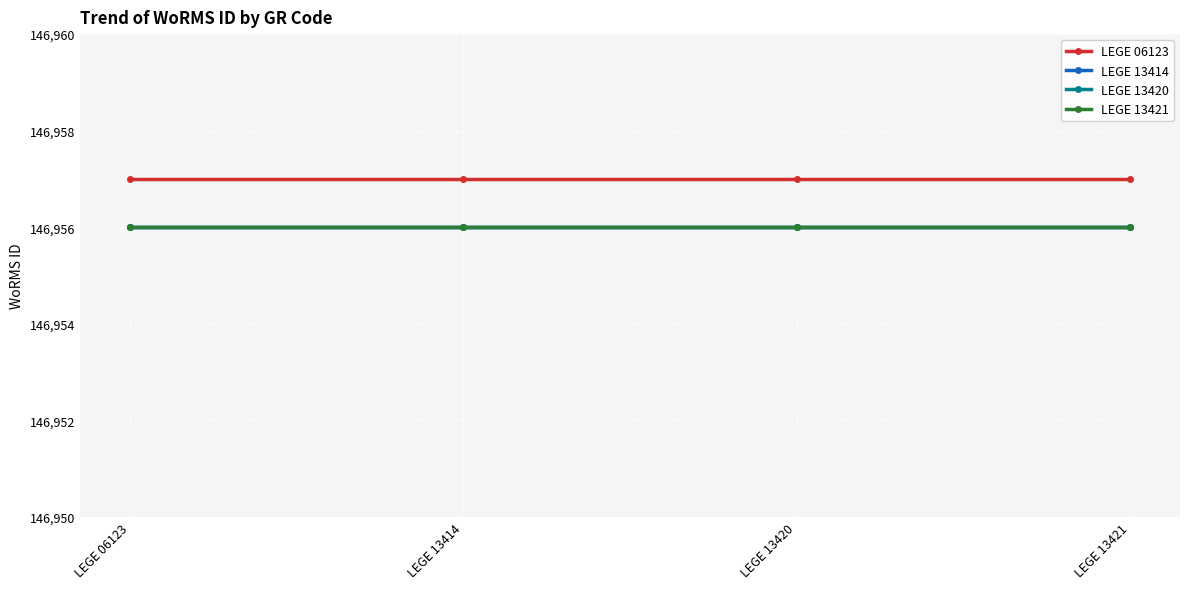

Does the chart have visible grid lines?

Yes